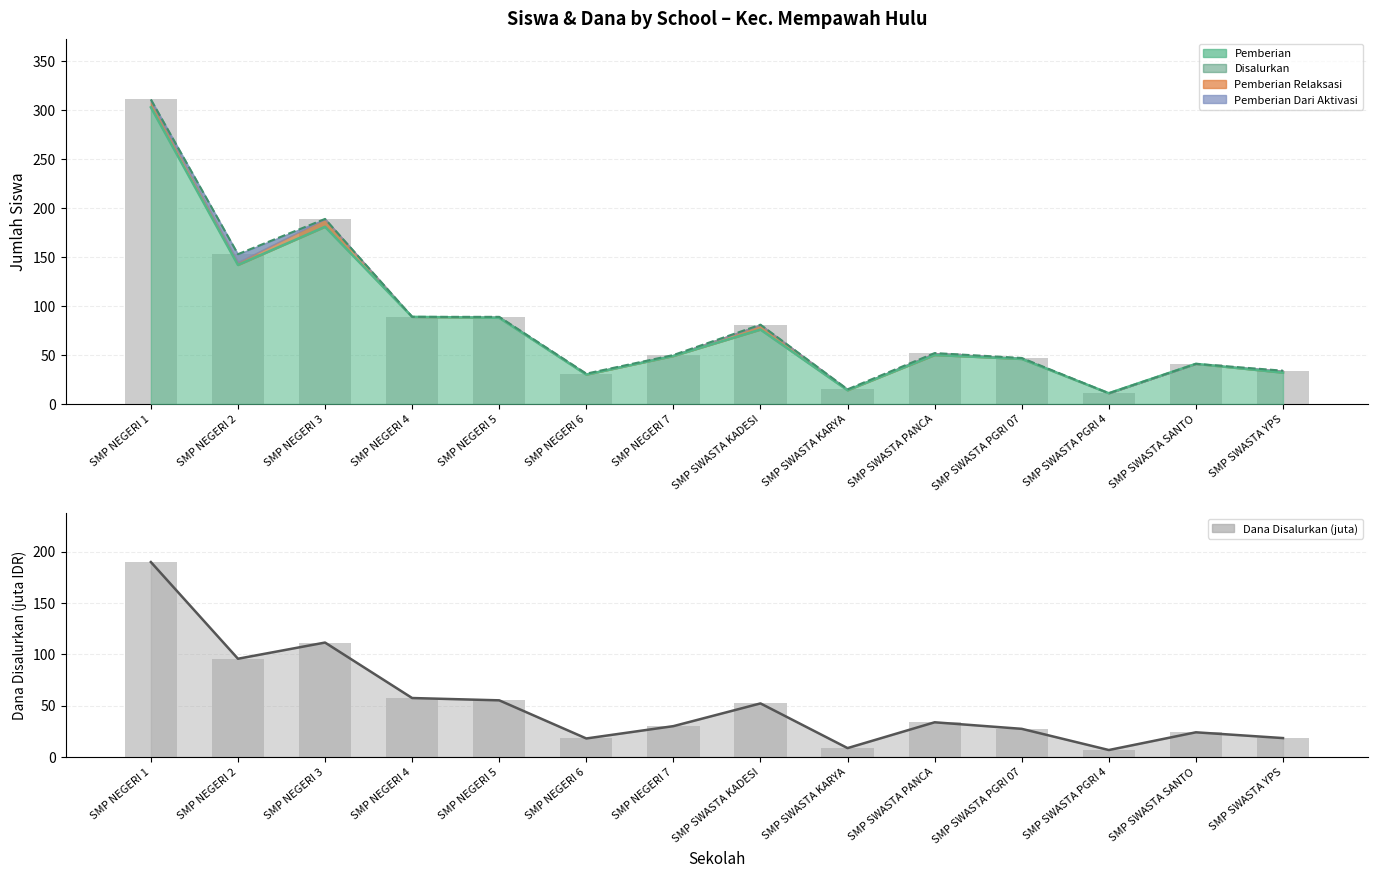

Does the chart contain stacked bars?

No